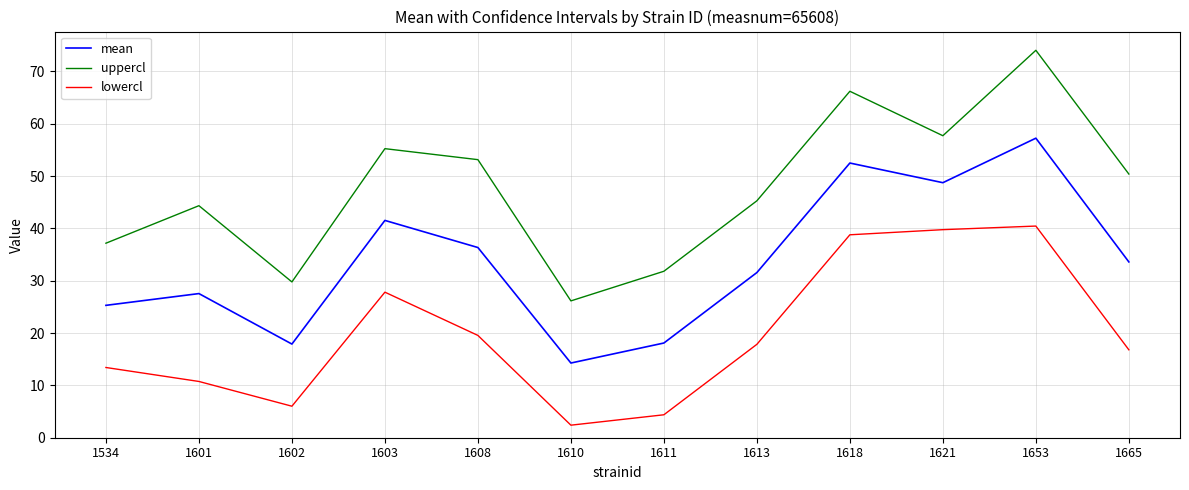

Between 1610 and 1653, which series saw the biggest shift?

uppercl